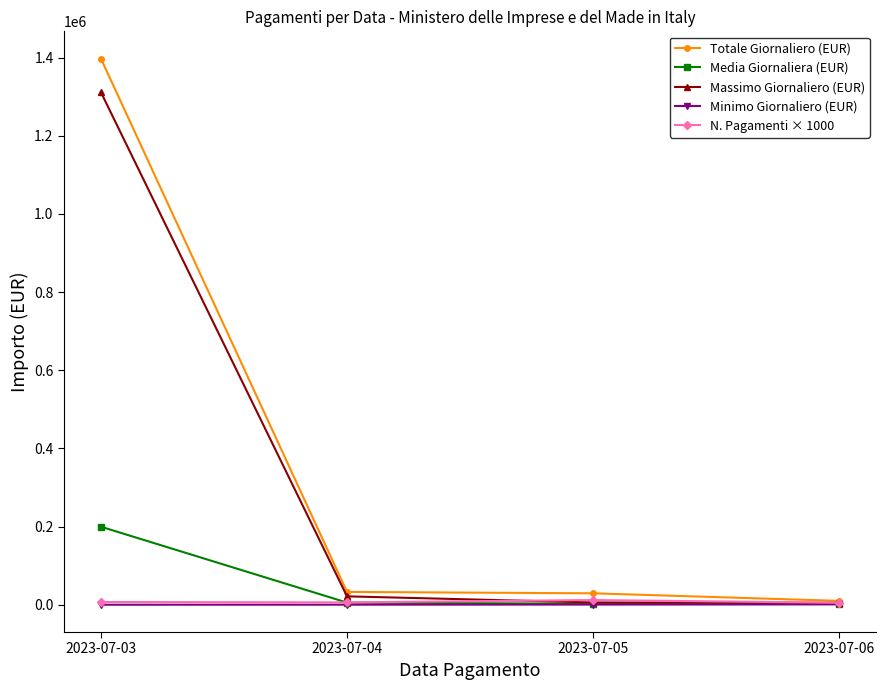

Which series has the largest total across all categories?

Totale Giornaliero (EUR)